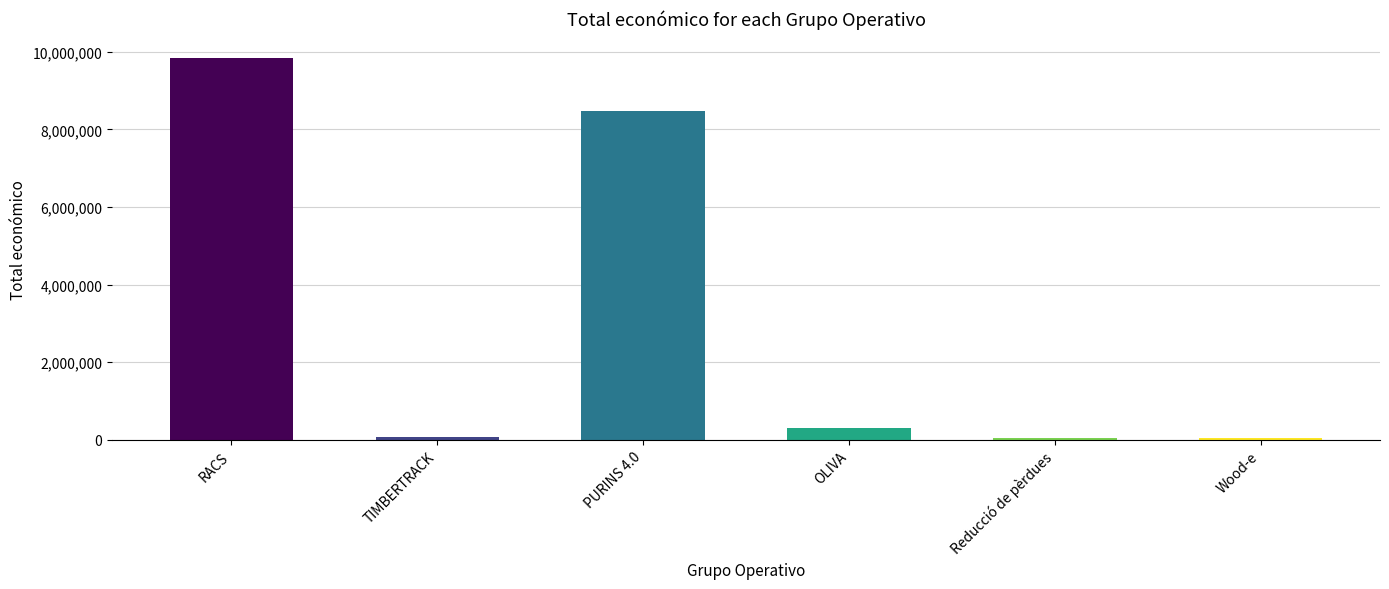

Are the bars horizontal?

No